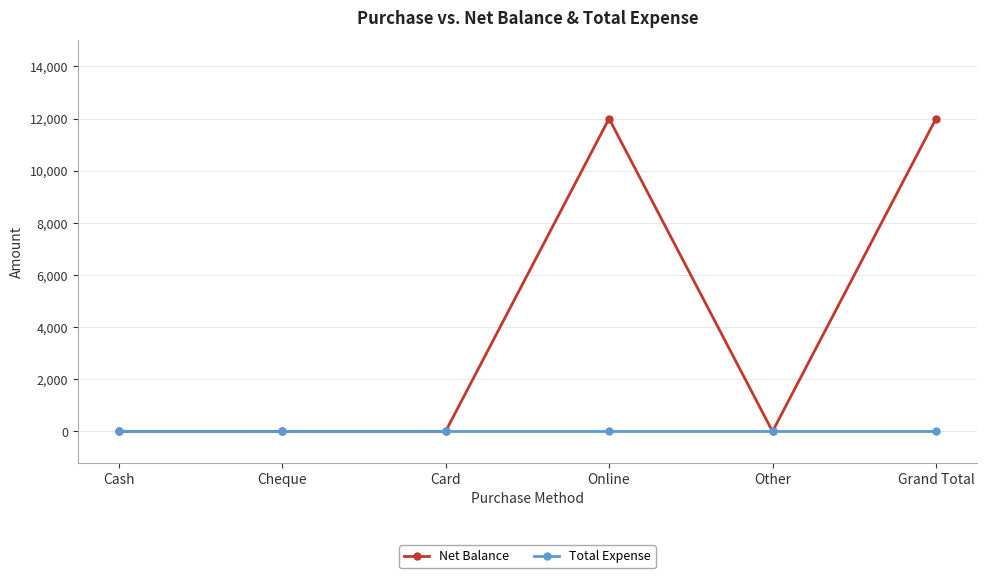

Between Cash and Online, which series saw the biggest shift?

Net Balance